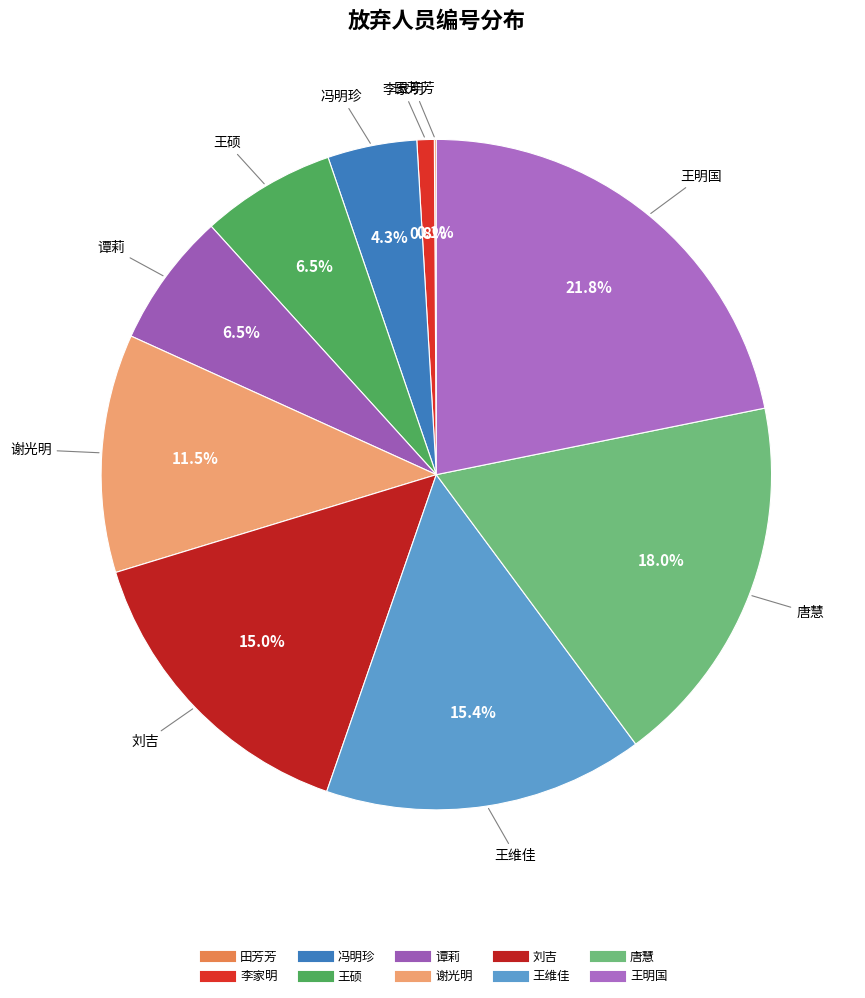

Is 谢光明 the majority of the pie?

No